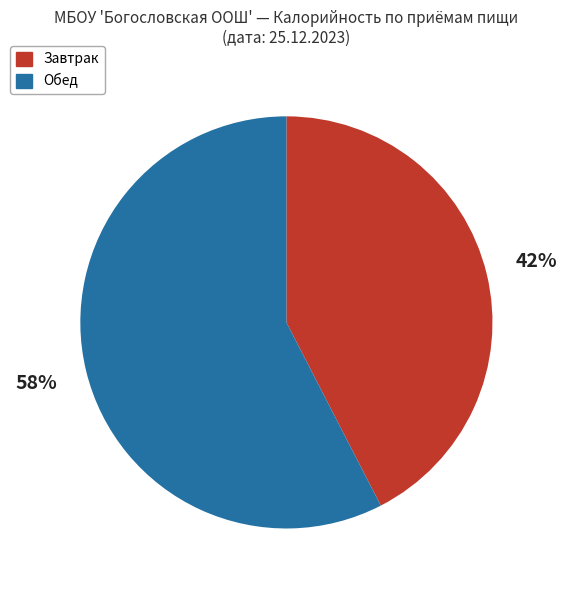

Is there a majority slice in this chart?

Yes